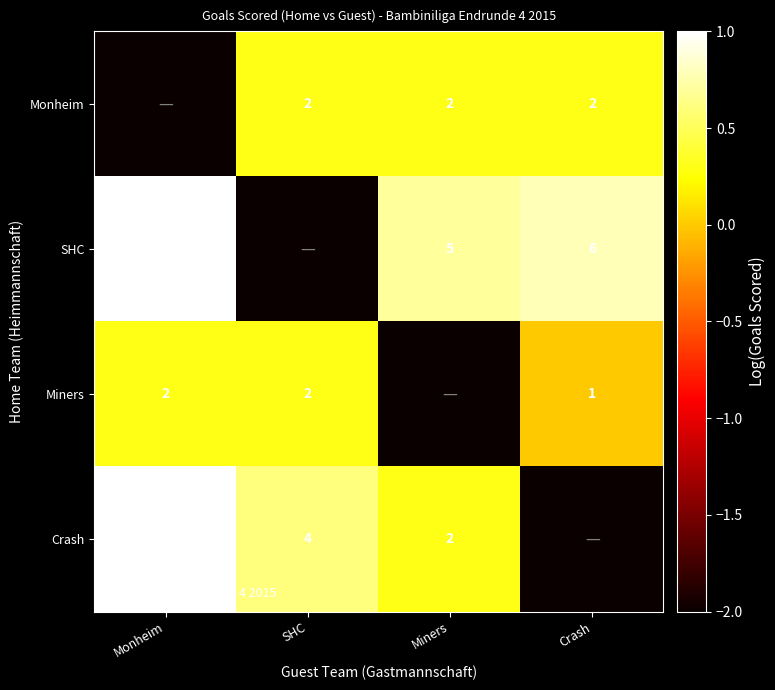

The Monheim series shows 2.0 at SHC. True or false?

True